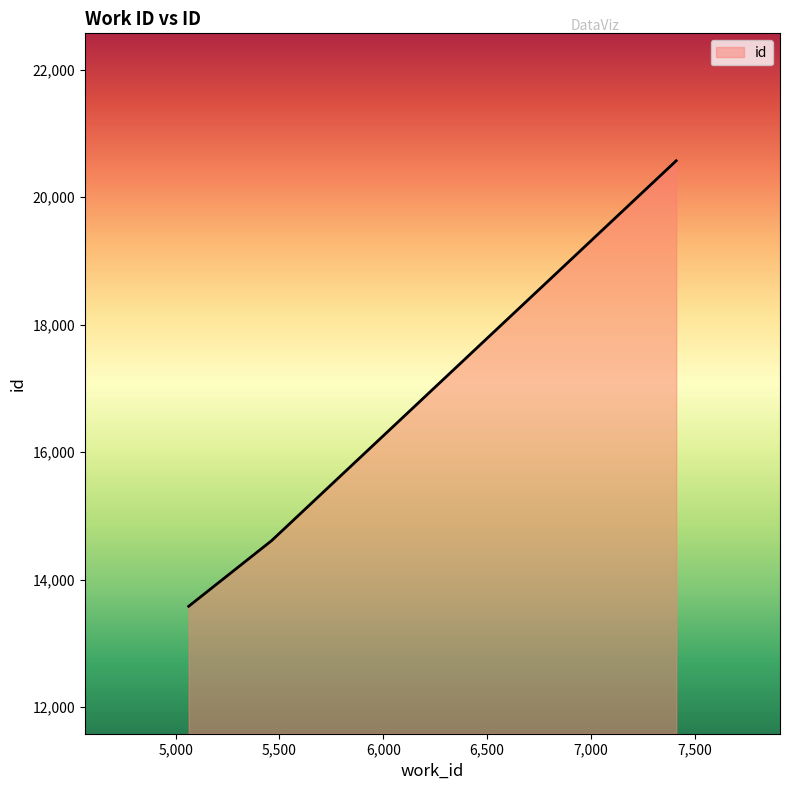

What is the sum of all values?

48760